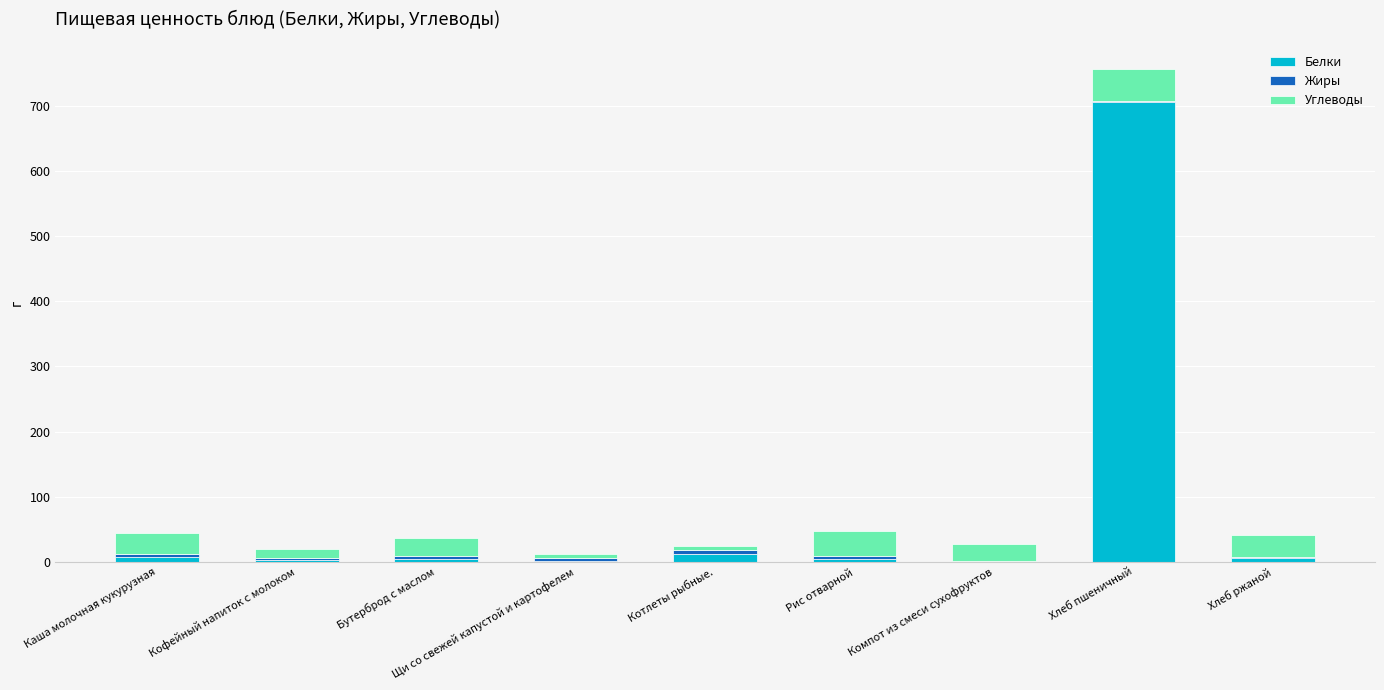

What is the sum of all Белки values?

745.4